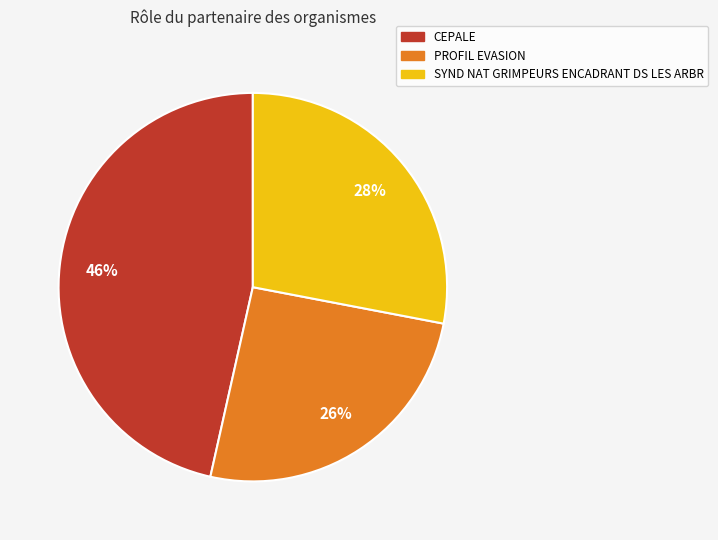

True or false: PROFIL EVASION accounts for 26% of the total.

True